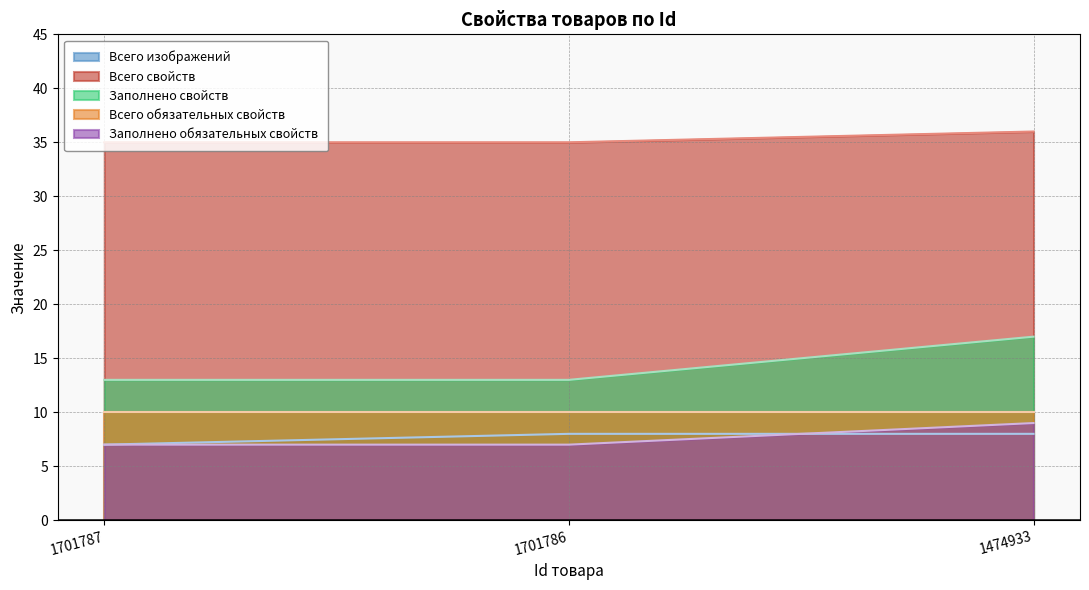

Read the Всего изображений value at 1701787.

7